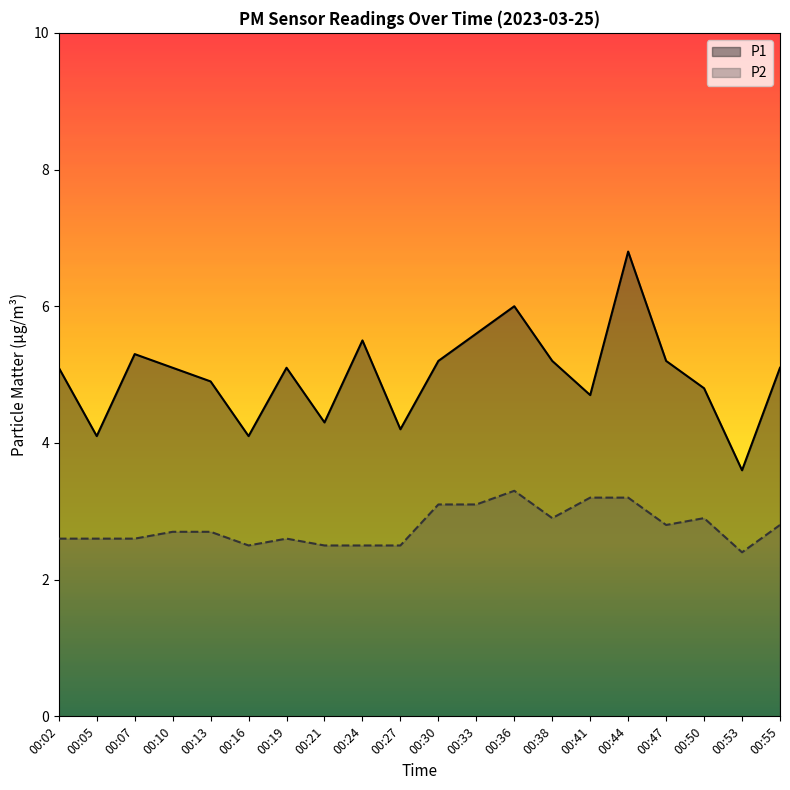

How many lines are shown in the chart?

2